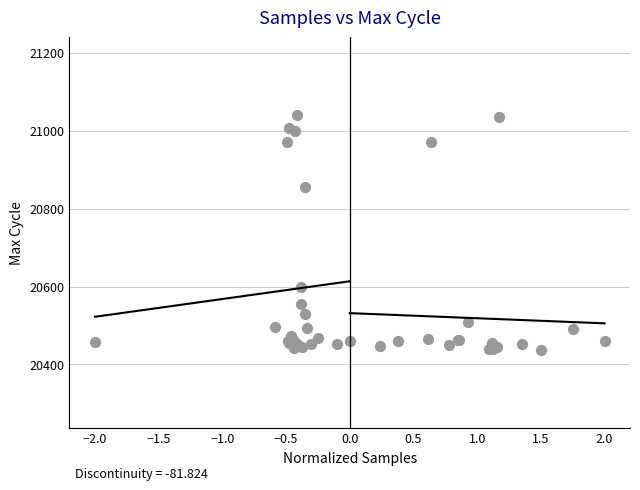

What Y value in the scatter plot is closest to 20738?

20855